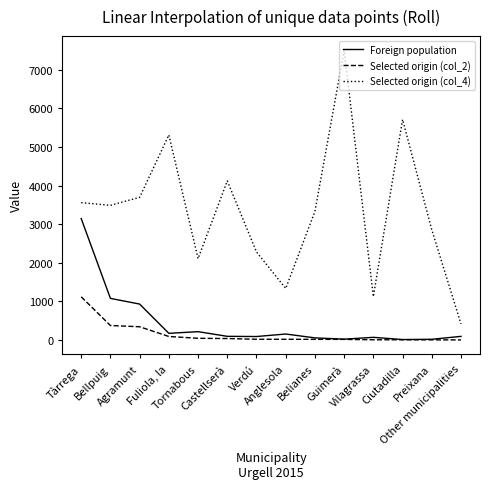

True or false: Selected origin (col_4) and Foreign population cross at least once.

False